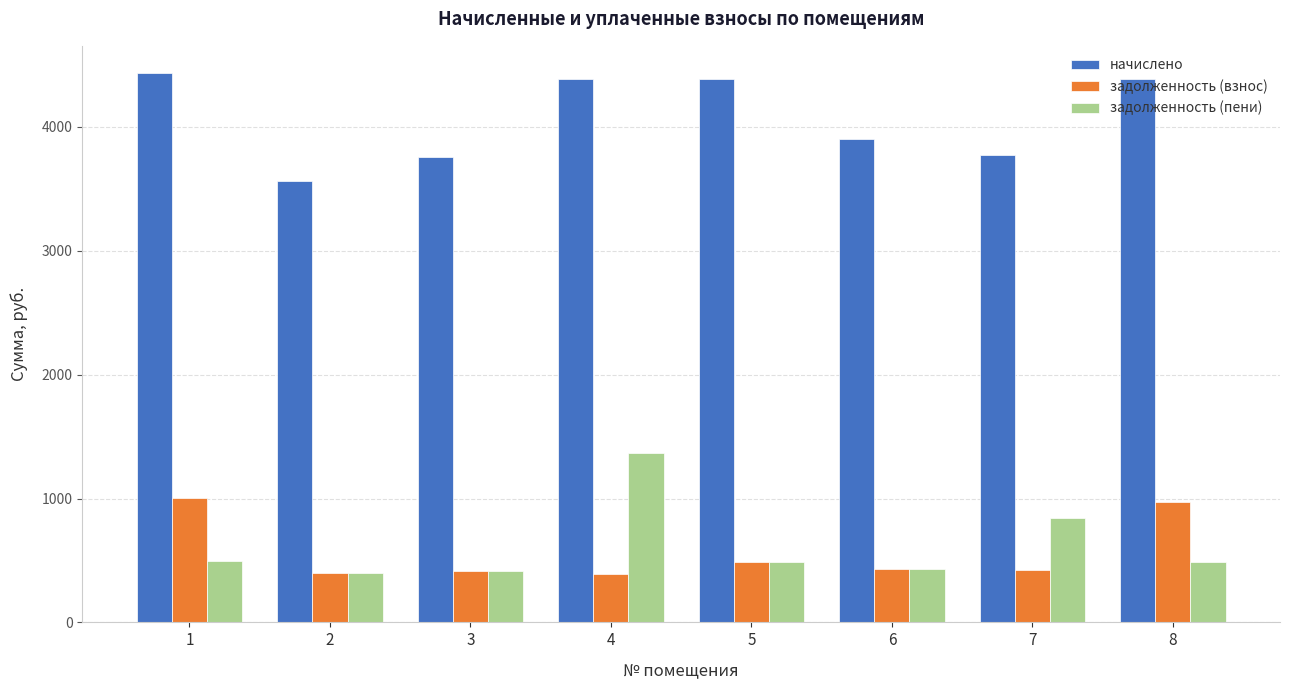

What is the highest value of the задолженность (пени) series?

1363.4